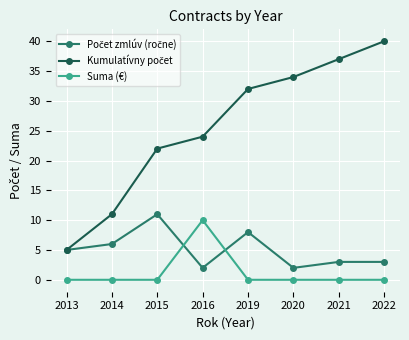

Which category has the highest value across all series?

2022